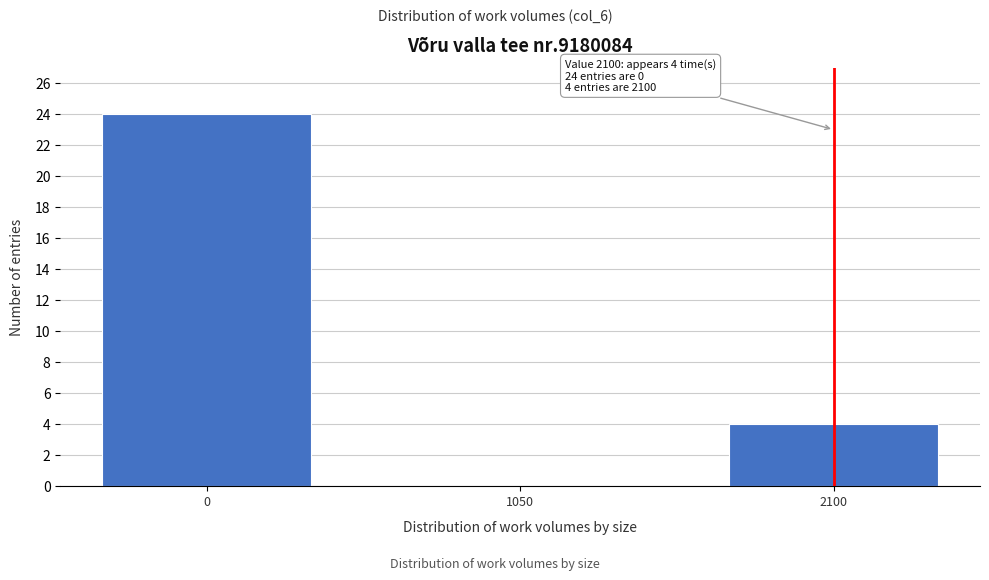

Reading left to right, list all the values displayed in this chart.

0=24	1050=0	2100=4